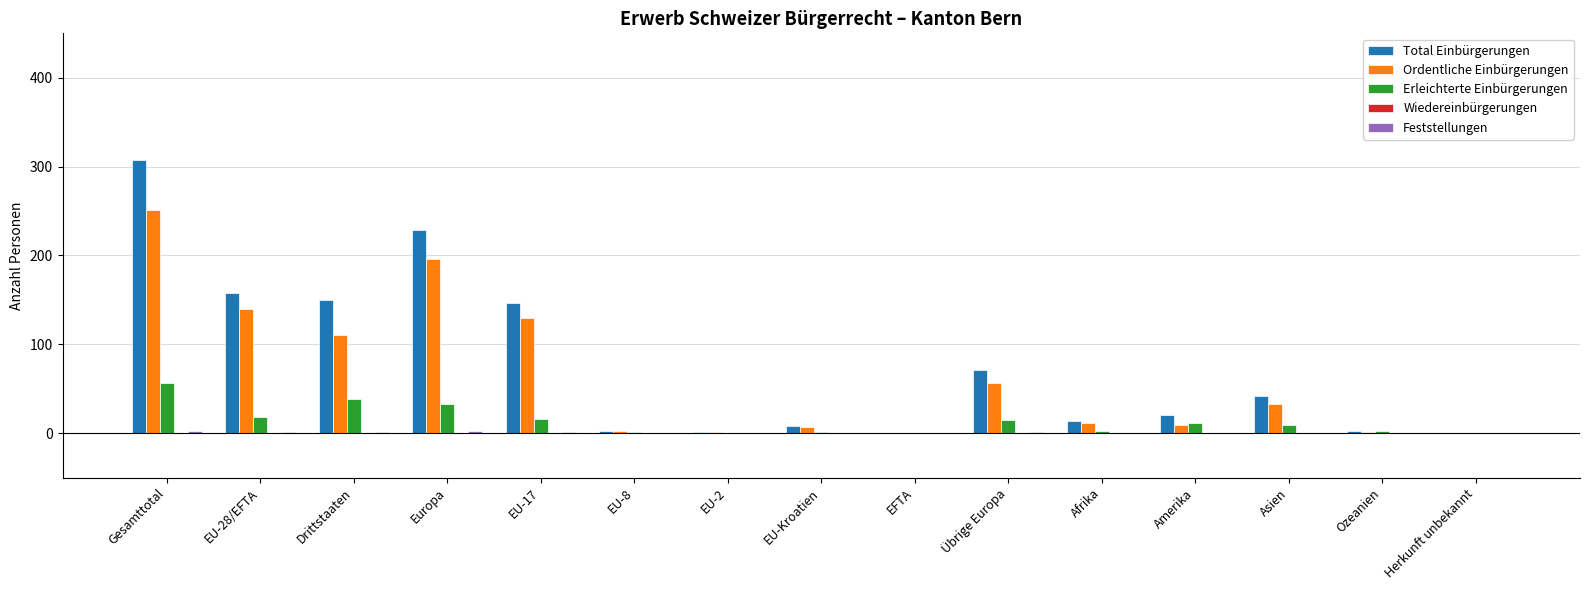

Does the chart contain stacked bars?

No